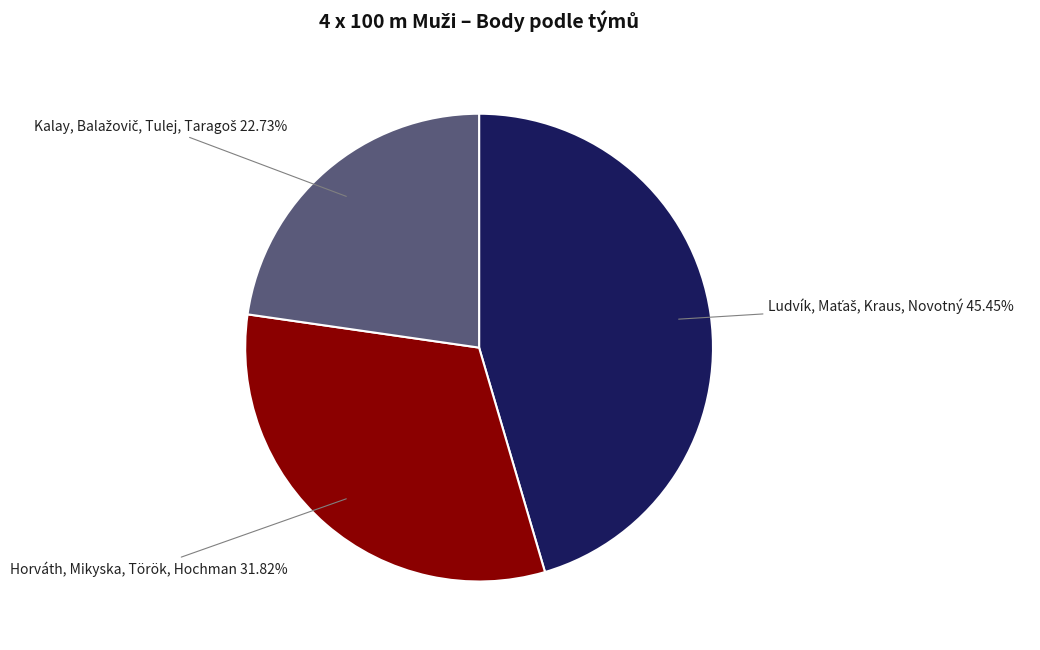

How many segments does this pie chart have?

3